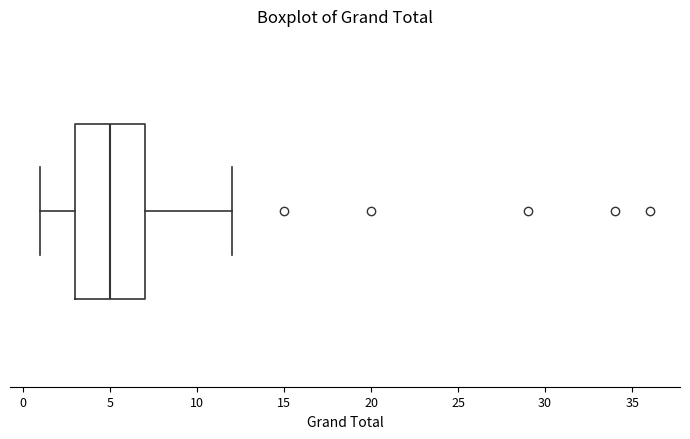

Read this box plot against the x-axis: the position of the median line, the range covered by the box, and the ends of both whiskers. The values are not printed on the chart, so give them approximately, as read against the axis.

median 5, box 3 to 7, whiskers 1 to 12